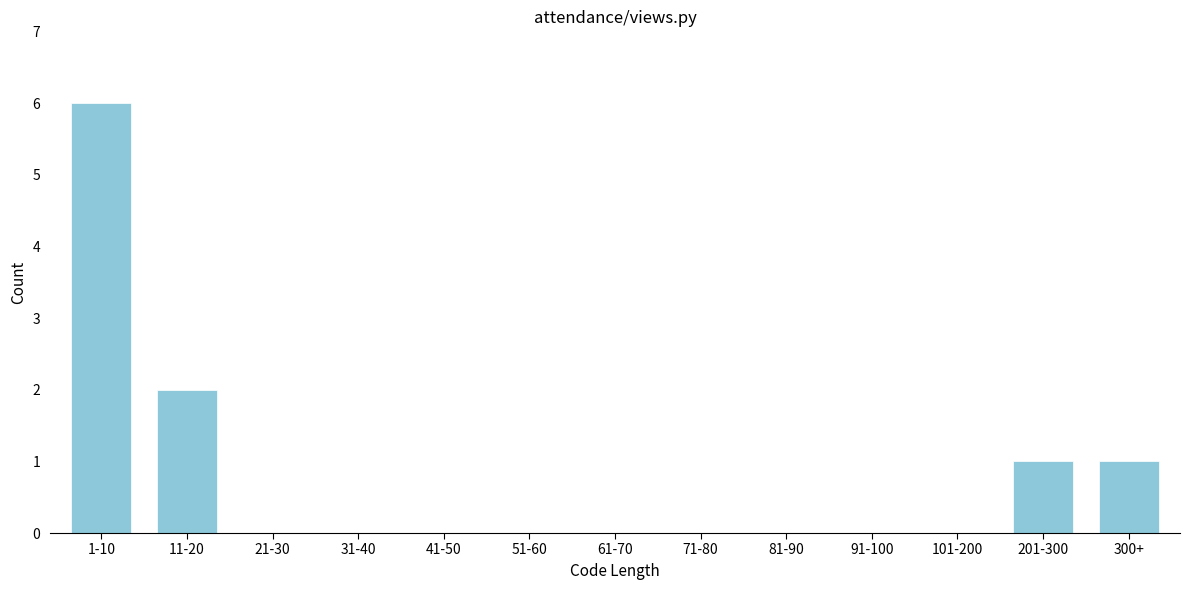

Reading left to right, transcribe all the data shown in this chart.

1-10=6	11-20=2	21-30=0	31-40=0	41-50=0	51-60=0	61-70=0	71-80=0	81-90=0	91-100=0	101-200=0	201-300=1	300+=1